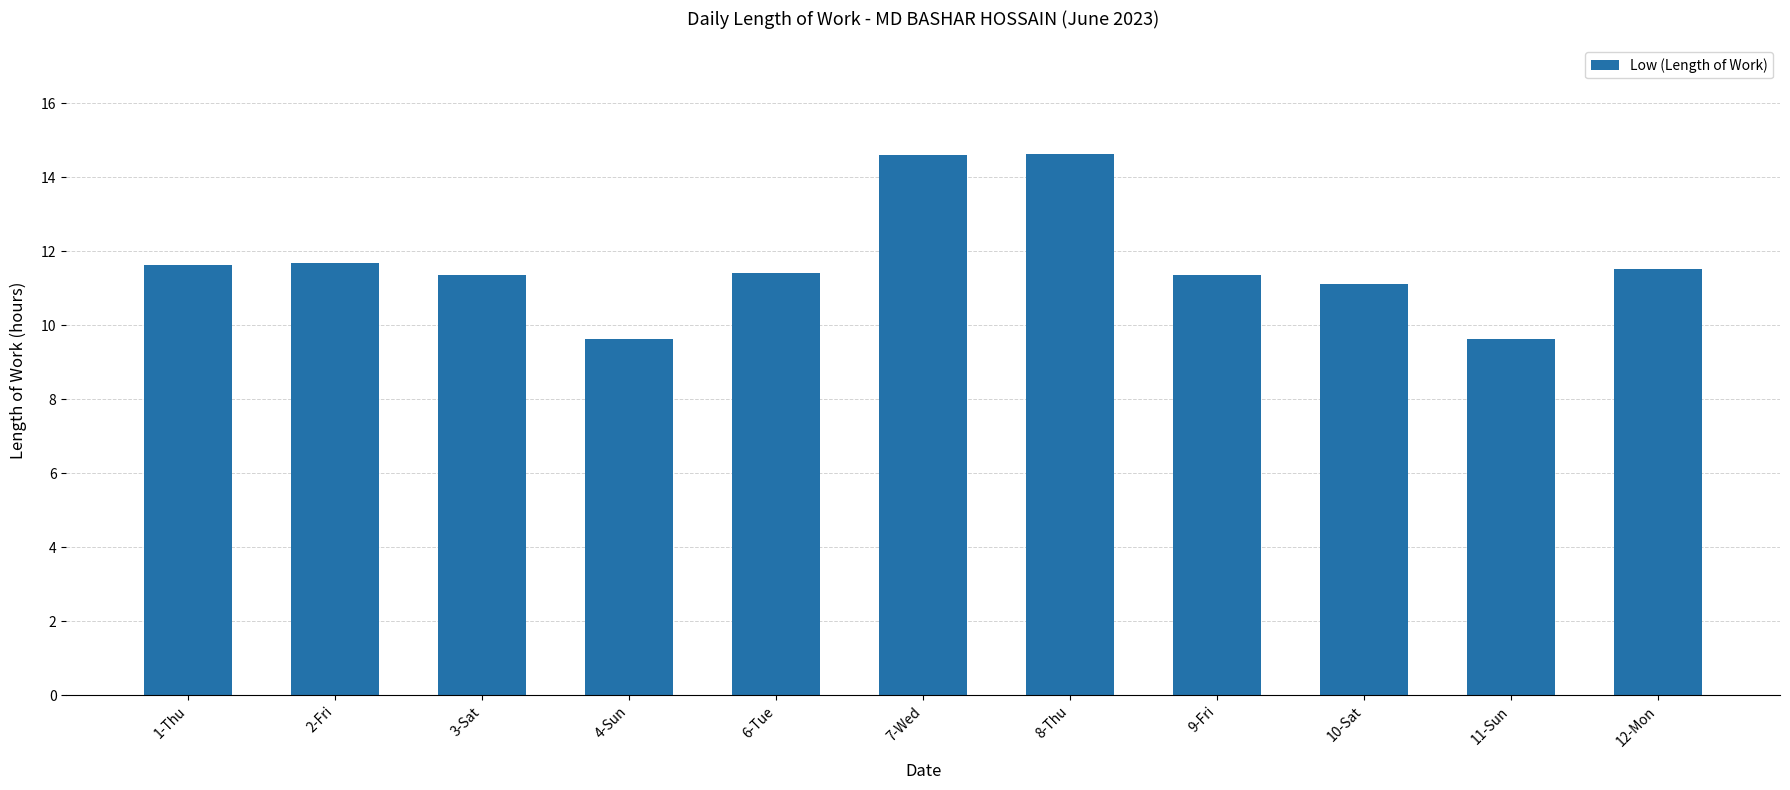

How many bars are there in total?

11